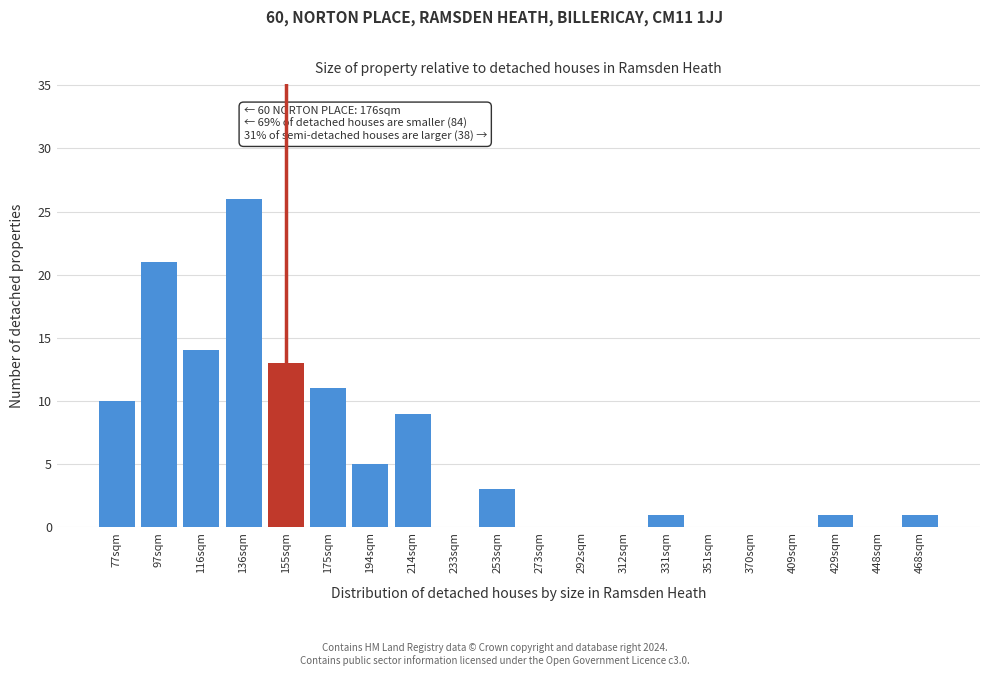

Reading left to right, list all the values displayed in this chart.

77sqm=10	97sqm=21	116sqm=14	136sqm=26	155sqm=13	175sqm=11	194sqm=5	214sqm=9	233sqm=0	253sqm=3	273sqm=0	292sqm=0	312sqm=0	331sqm=1	351sqm=0	370sqm=0	409sqm=0	429sqm=1	448sqm=0	468sqm=1